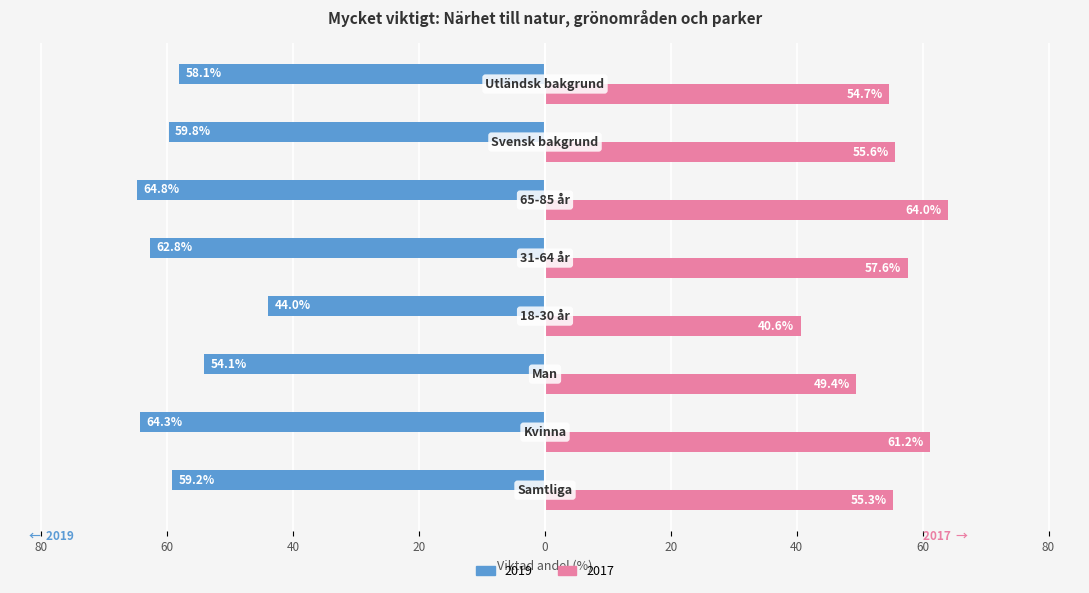

What are all the series names shown in the legend?

2019, 2017